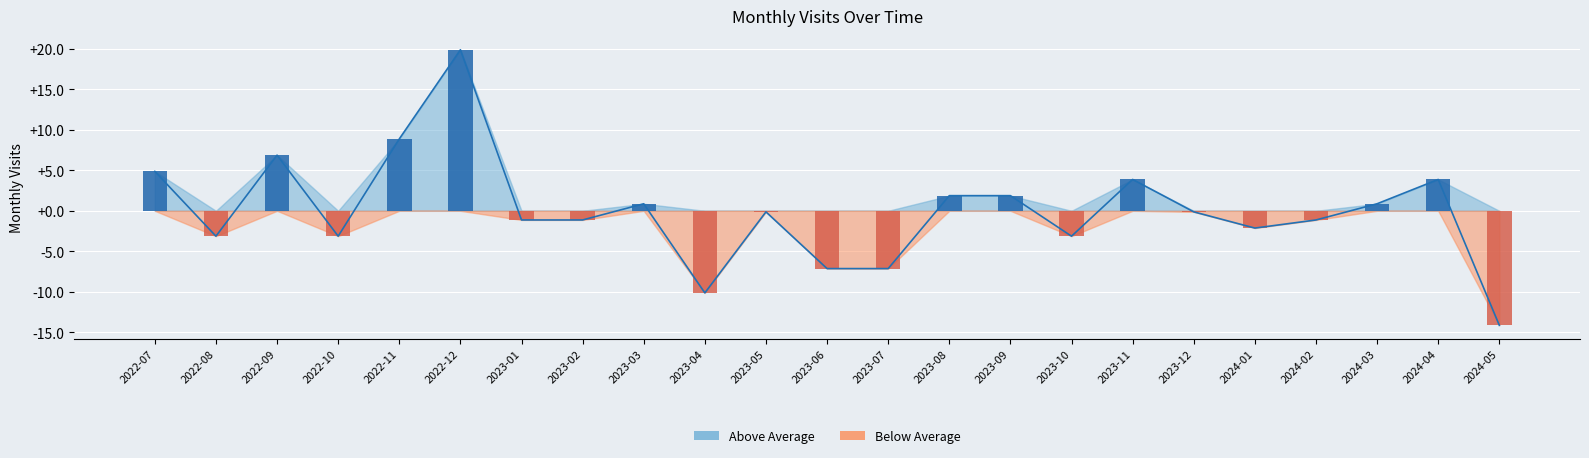

What position from the right is 2023-12?

6